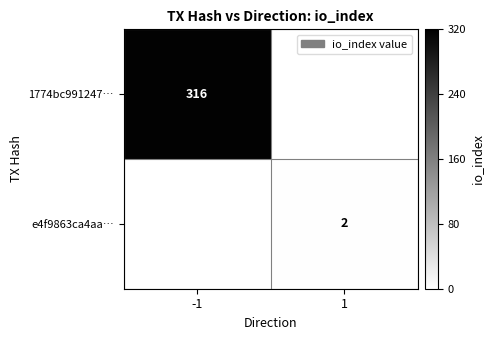

True or false: e4f9863ca4aa… has a value of 1 at 1.

False